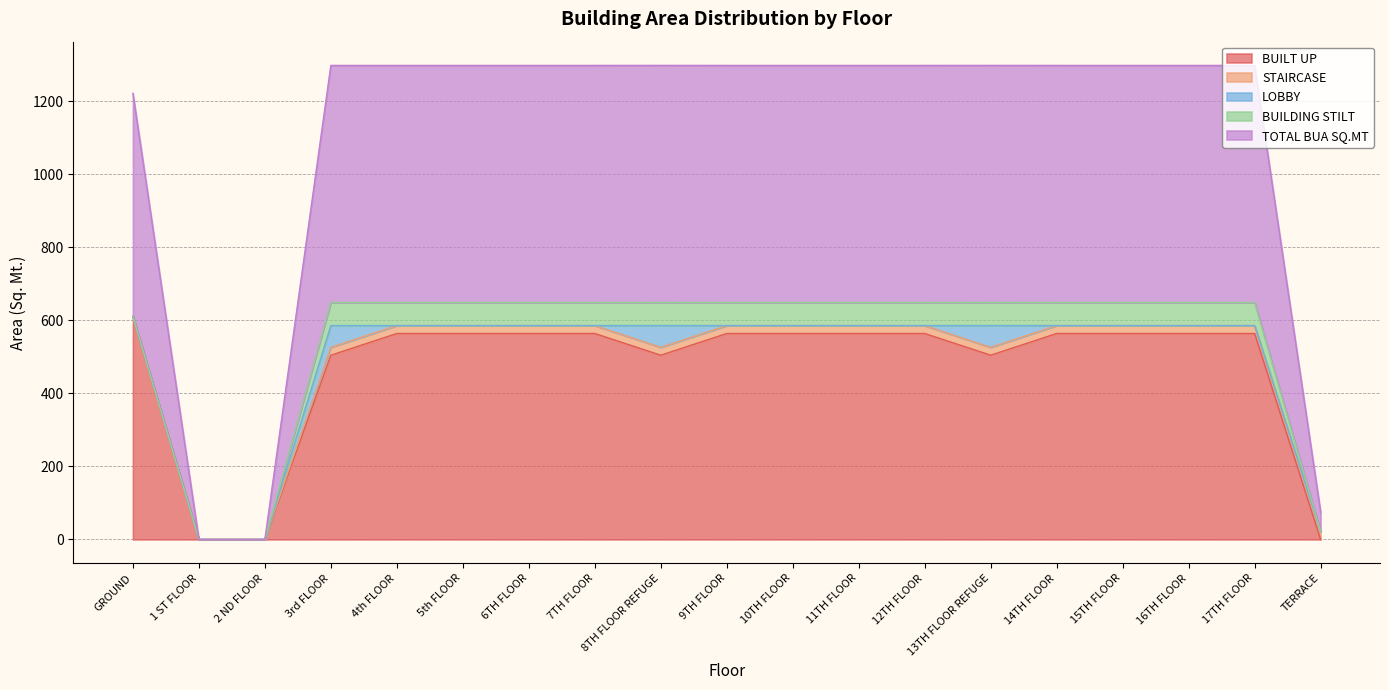

Rank the series by their maximum value, from highest to lowest.

TOTAL BUA SQ.MT, BUILT UP, BUILDING STILT, LOBBY, STAIRCASE